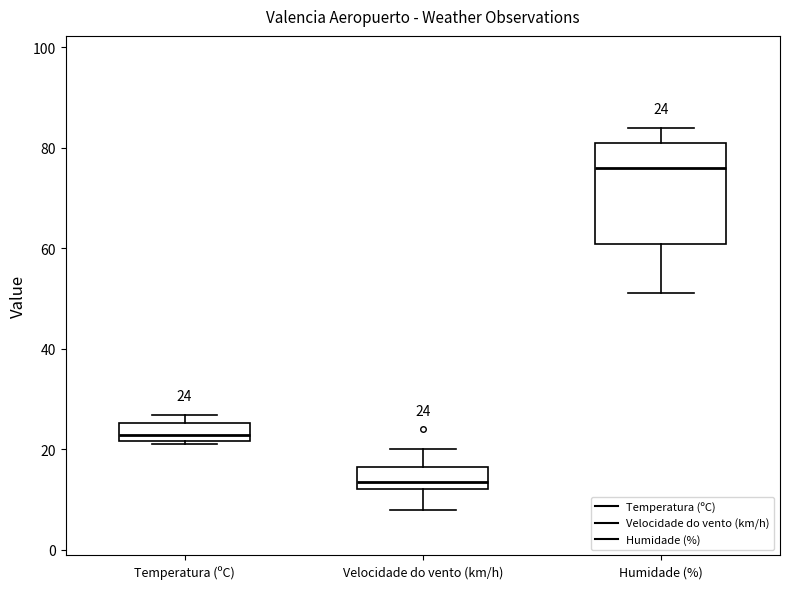

Which box's median line is the lowest?

Velocidade do vento (km/h)